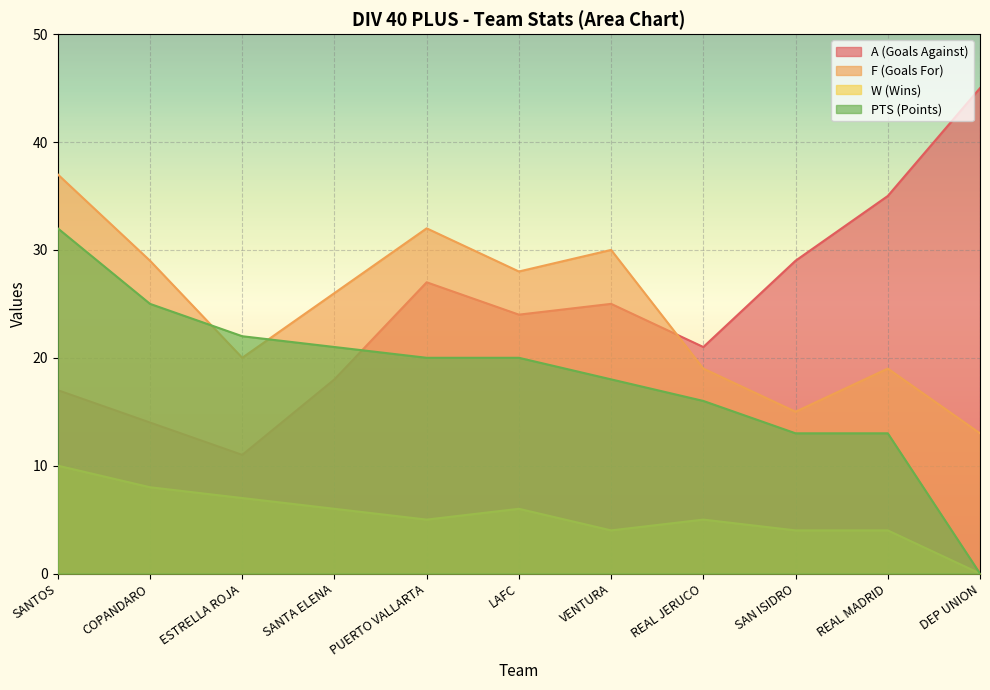

At how many categories does at least one series exceed 6?

11